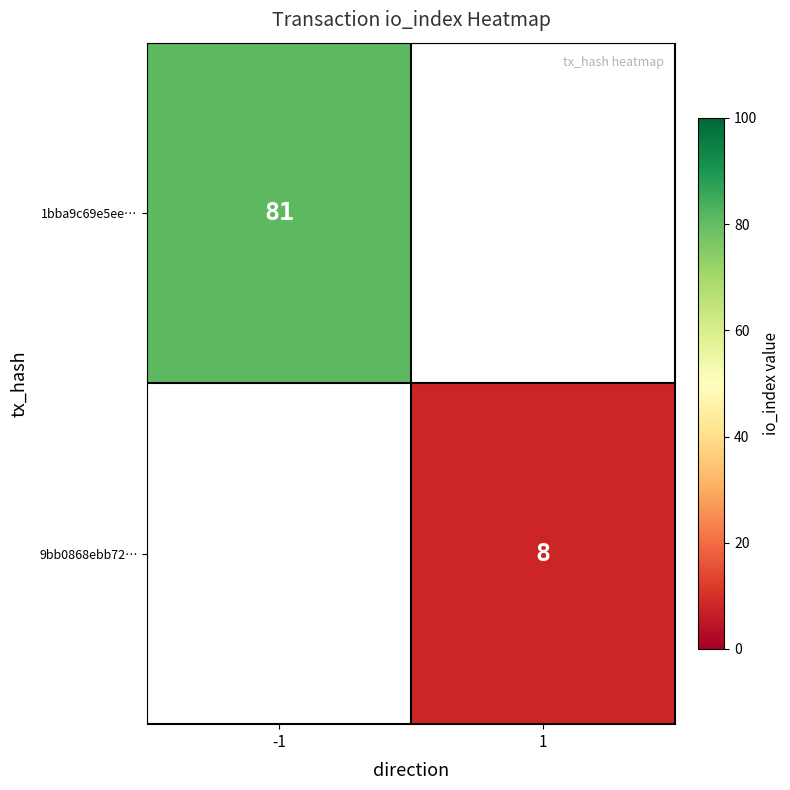

Is it true that 1bba9c69e5ee… equals 123 at -1?

False